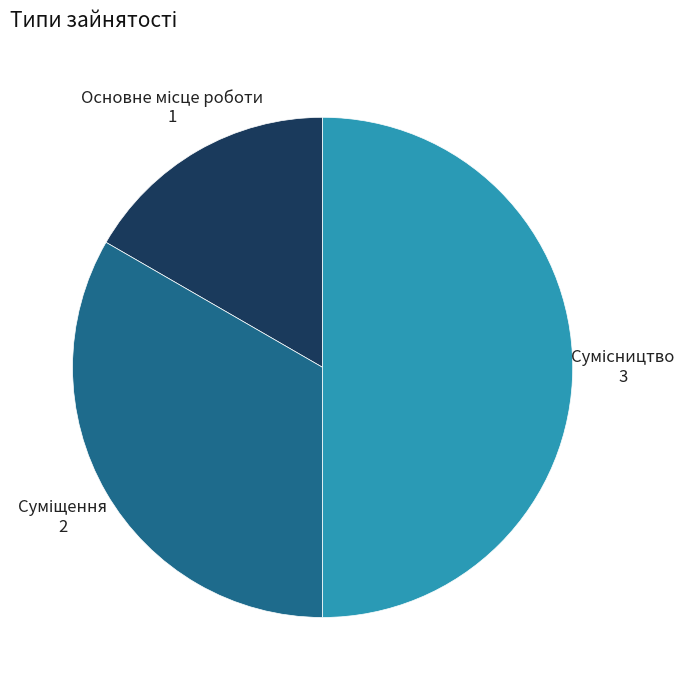

To the nearest percent, what is the average slice percentage?

33%